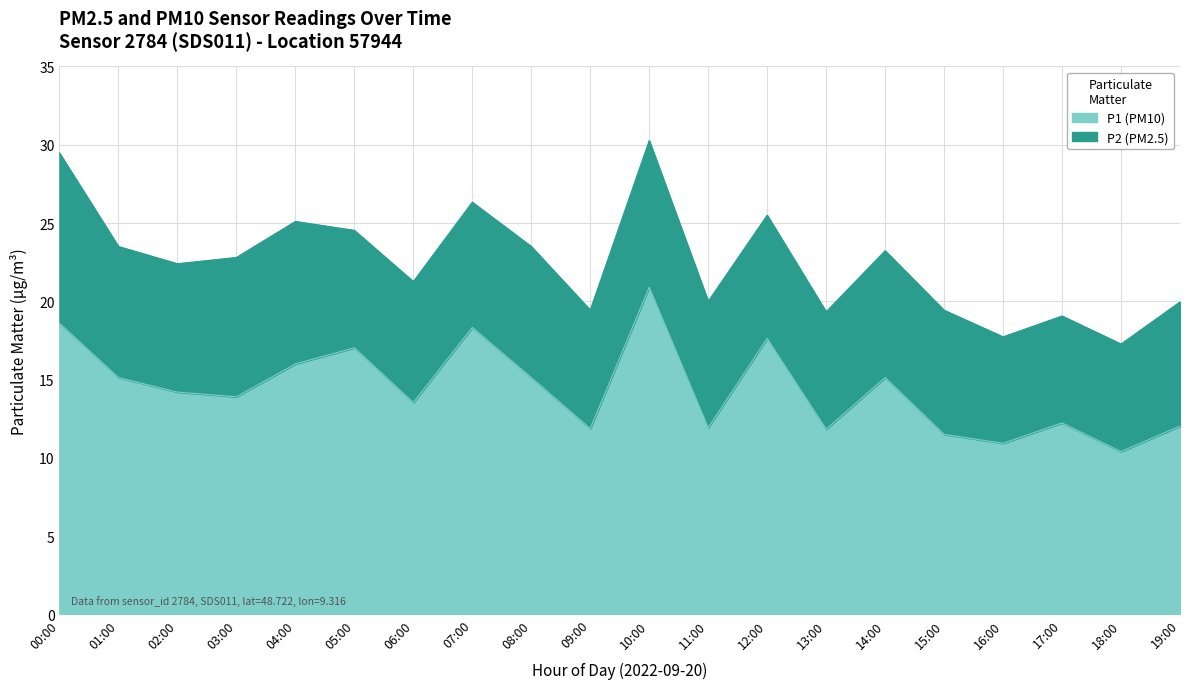

What is the label of the 6th point from the right?

14:00